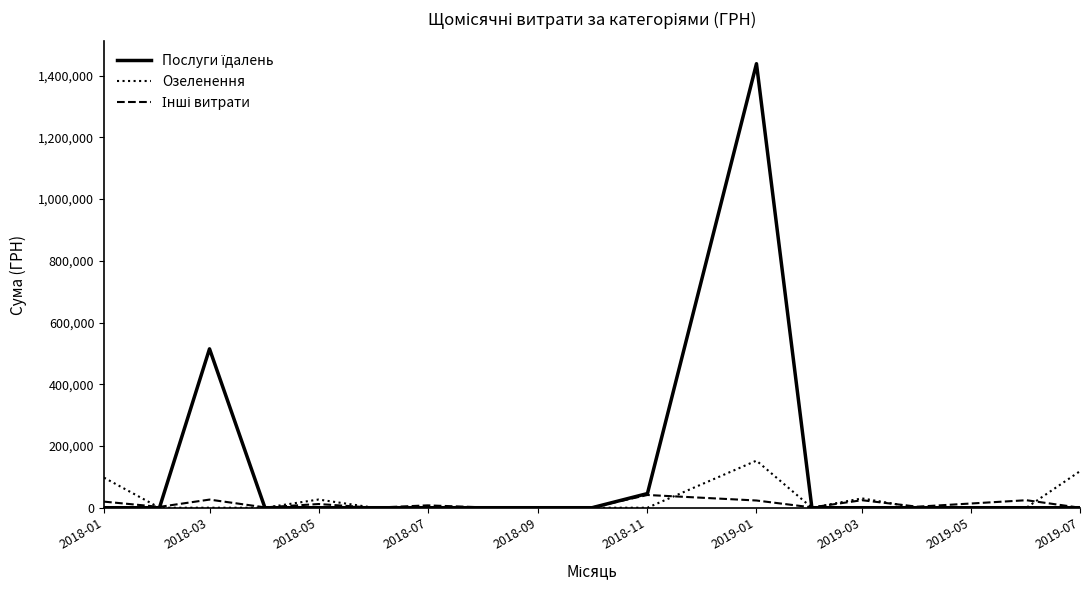

At which category is the sum across all series the highest?

2019-01